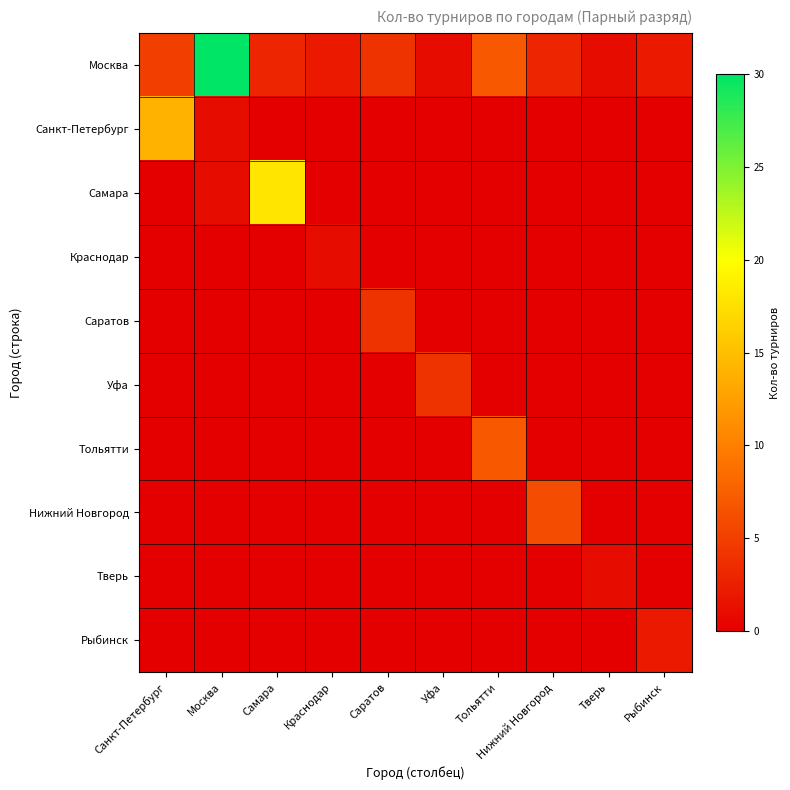

Between Краснодар and Тольятти, which series saw the biggest shift?

Тольятти